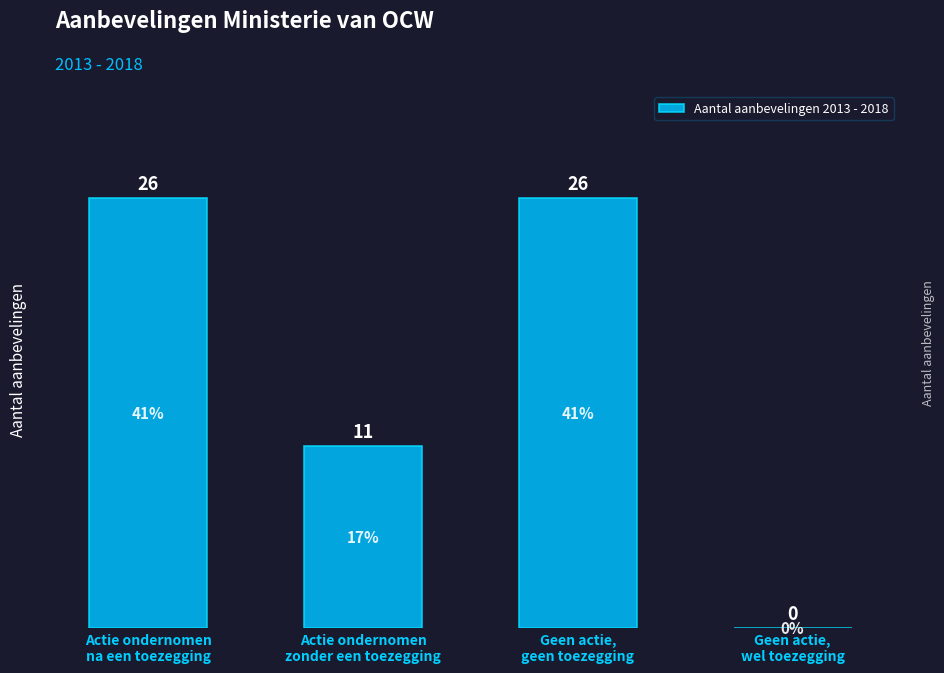

Does the chart contain stacked bars?

No